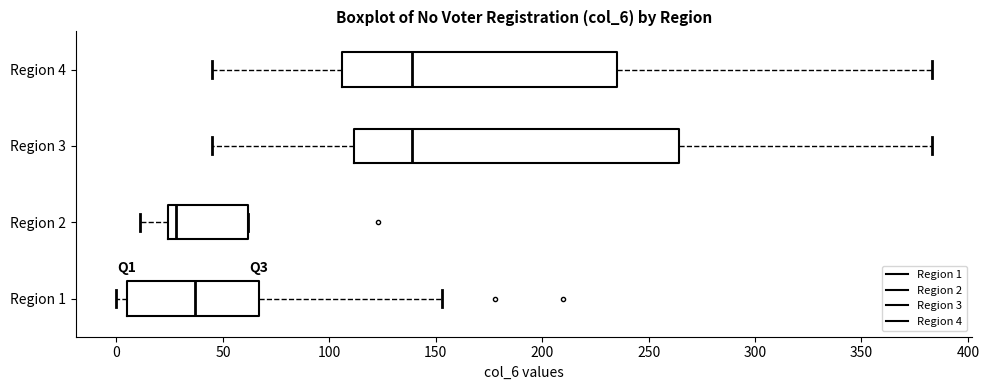

Reading bottom to top, transcribe this box plot: for each box, give where its median line is, the range the box spans, and where its two whiskers end, as read against the x-axis. The values are not printed on the chart, so give them approximately, as read against the axis.

Region 1: median 35, box 5 to 65, whiskers 0 to 155
Region 2: median 30, box 25 to 60, whiskers 10 to 60
Region 3: median 140, box 110 to 265, whiskers 45 to 385
Region 4: median 140, box 105 to 235, whiskers 45 to 385